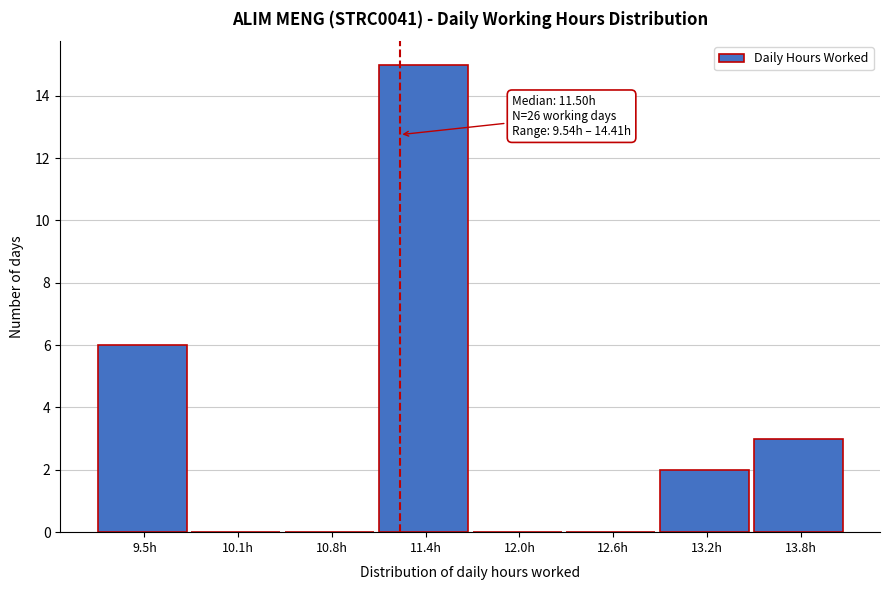

Reading left to right, list all the values displayed in this chart.

9.5h=6	10.1h=0	10.8h=0	11.4h=15	12.0h=0	12.6h=0	13.2h=2	13.8h=3